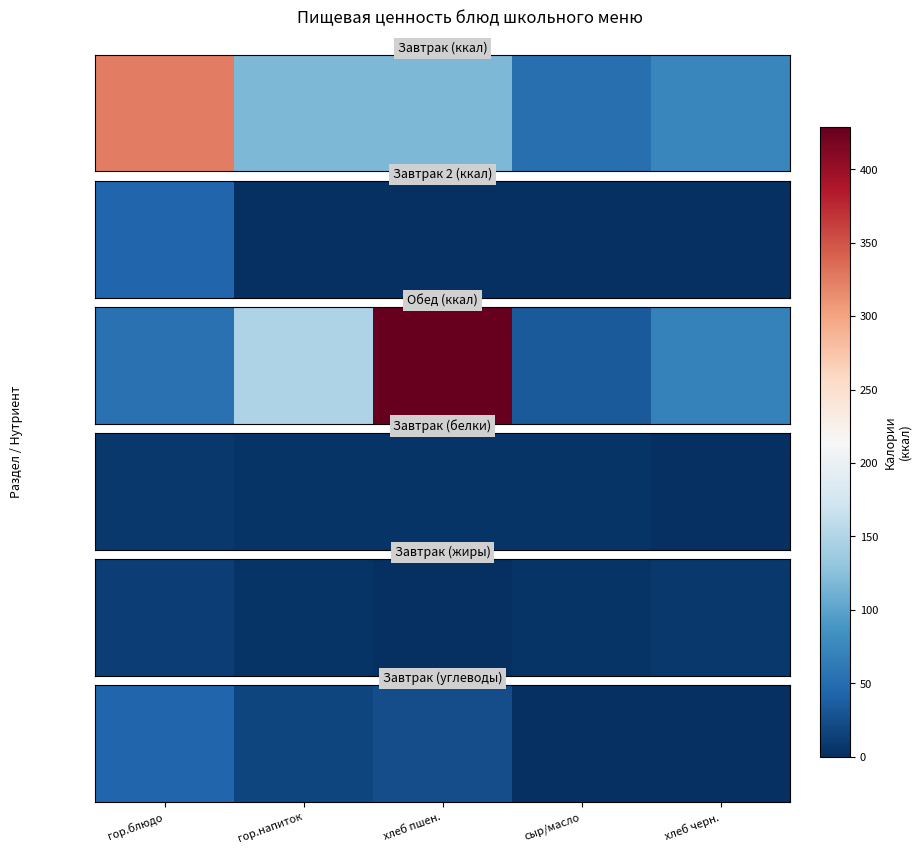

List the labels in order of value, largest first.

гор.блюдо, хлеб пшен., гор.напиток, хлеб черн., сыр/масло